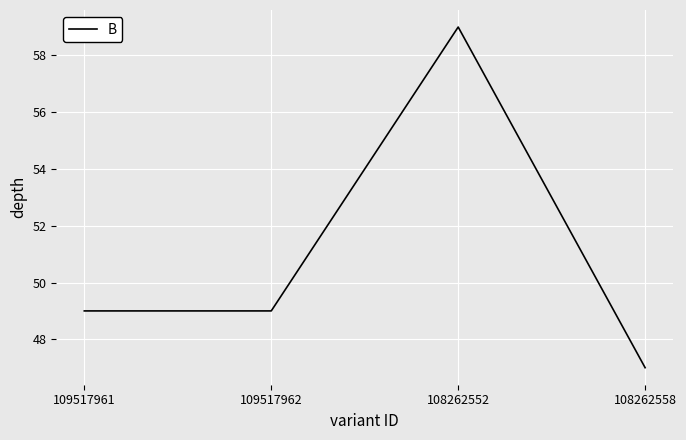

How many interior local peaks (higher than both neighbors) does the data have?

1